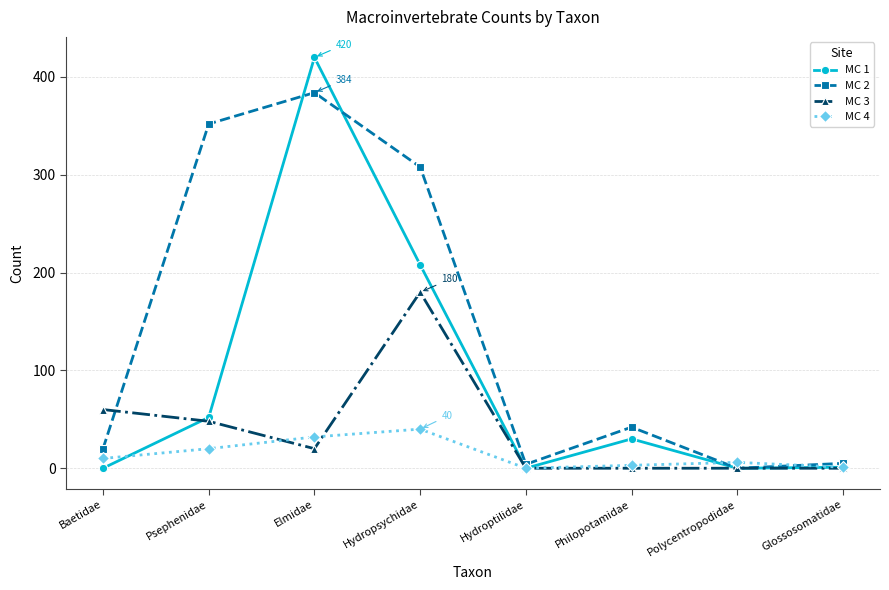

What is the label of the 6th point from the left?

Philopotamidae